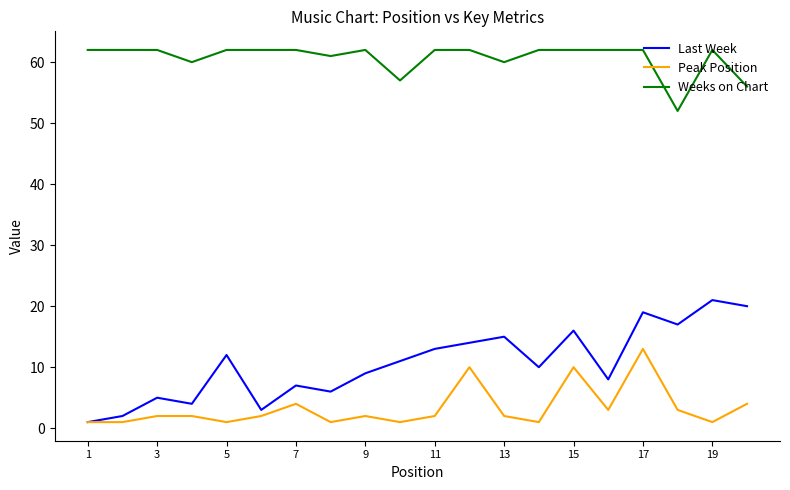

What is the highest value of the Peak Position series?

13